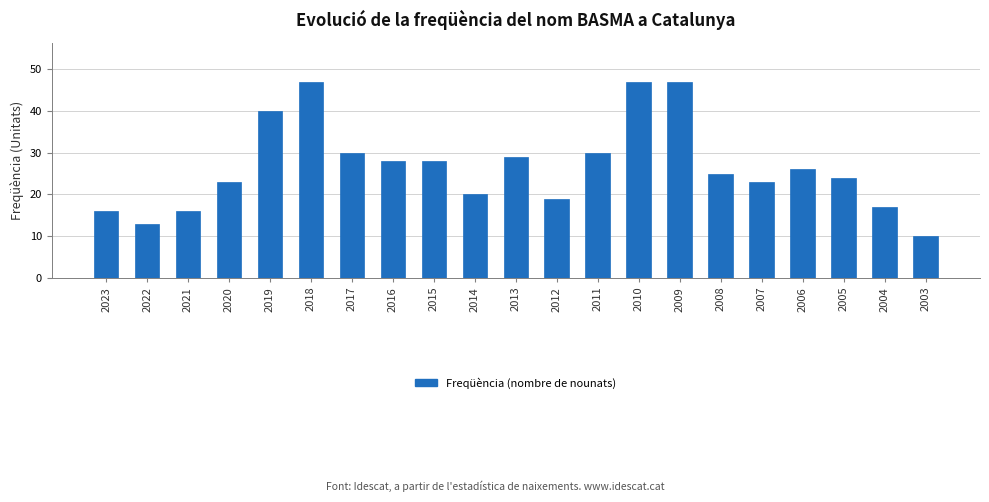

Reading left to right, transcribe all the data shown in this chart.

2023=16	2022=13	2021=16	2020=23	2019=40	2018=47	2017=30	2016=28	2015=28	2014=20	2013=29	2012=19	2011=30	2010=47	2009=47	2008=25	2007=23	2006=26	2005=24	2004=17	2003=10